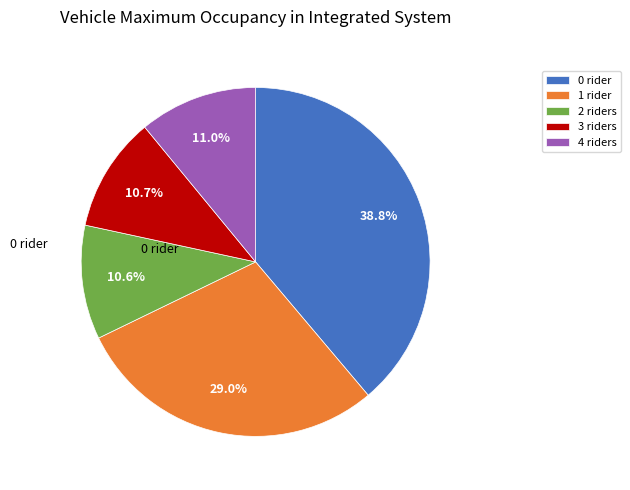

Count the number of slices in the pie.

5